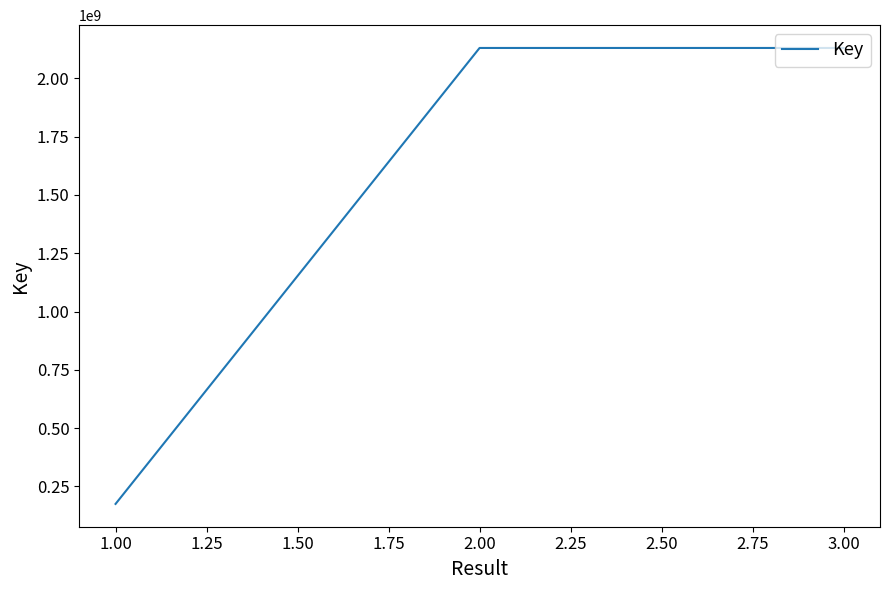

What is the greatest value displayed?

2129749751